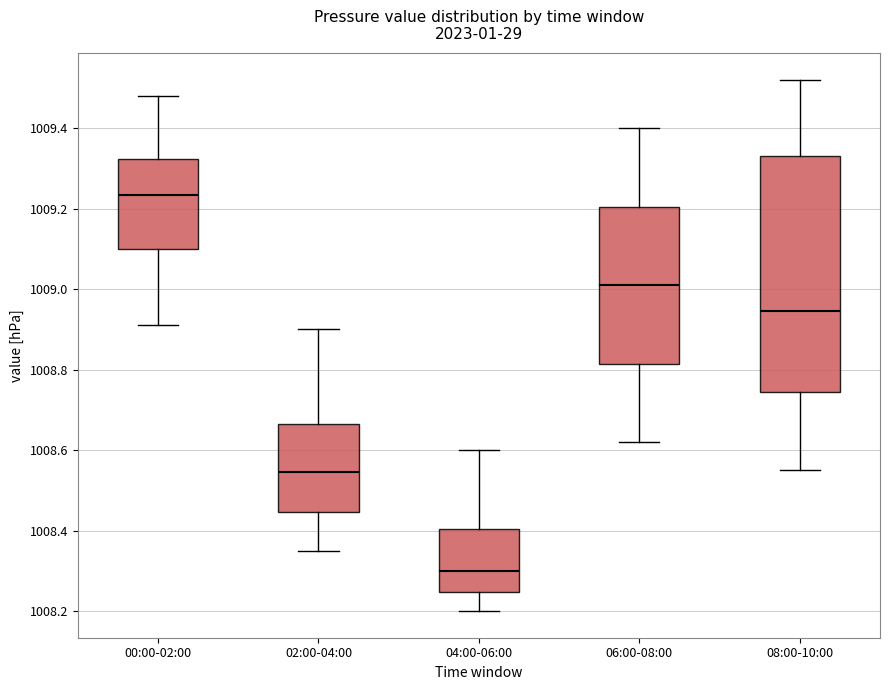

Reading left to right, read every box against the y-axis: the position of its median line, the range the box covers, and the ends of its whiskers. The values are not printed on the chart, so give them approximately, as read against the axis.

00:00-02:00: median 1009.24, box 1009.10 to 1009.32, whiskers 1008.92 to 1009.48
02:00-04:00: median 1008.54, box 1008.44 to 1008.66, whiskers 1008.36 to 1008.90
04:00-06:00: median 1008.30, box 1008.24 to 1008.40, whiskers 1008.20 to 1008.60
06:00-08:00: median 1009.02, box 1008.82 to 1009.20, whiskers 1008.62 to 1009.40
08:00-10:00: median 1008.94, box 1008.74 to 1009.34, whiskers 1008.56 to 1009.52